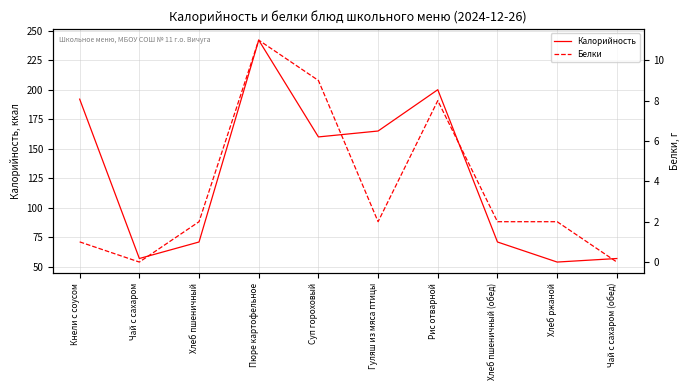

What is the greatest value displayed?

242